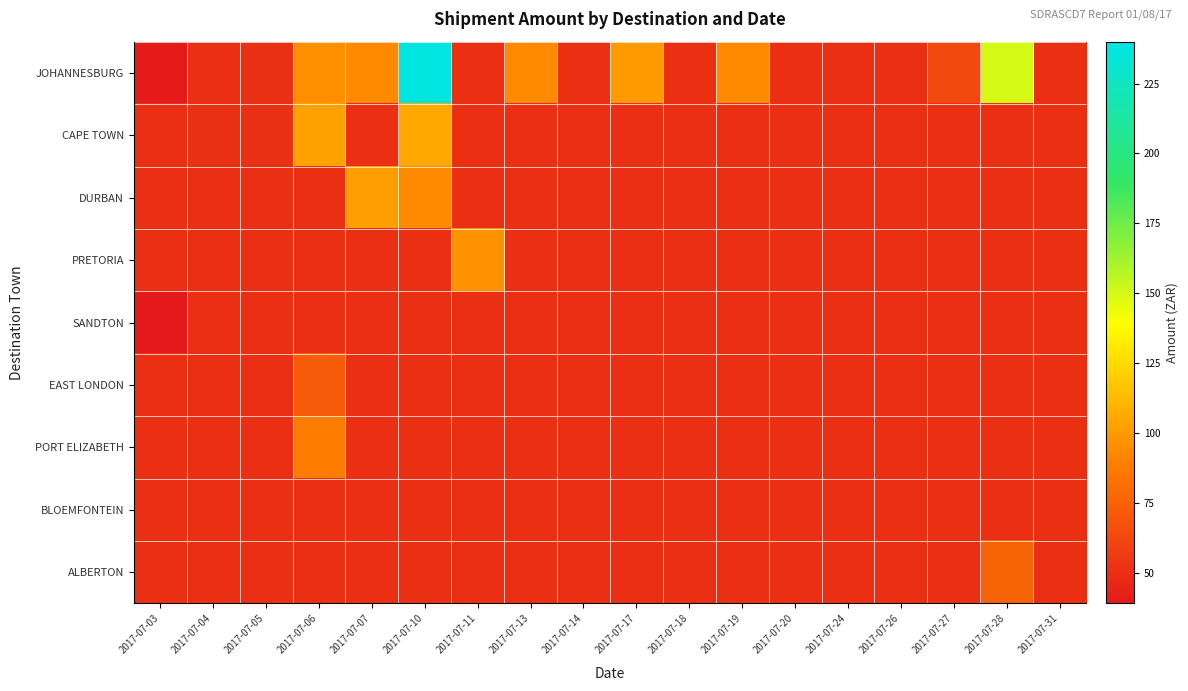

Rank the series at 2017-07-31 from highest to lowest value.

JOHANNESBURG, CAPE TOWN, DURBAN, PRETORIA, SANDTON, EAST LONDON, PORT ELIZABETH, BLOEMFONTEIN, ALBERTON